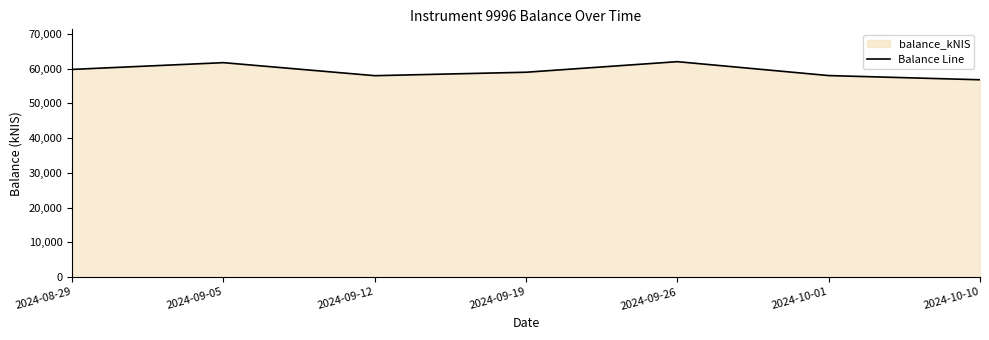

List the labels in order of value, smallest first.

2024-10-10, 2024-09-12, 2024-10-01, 2024-09-19, 2024-08-29, 2024-09-05, 2024-09-26